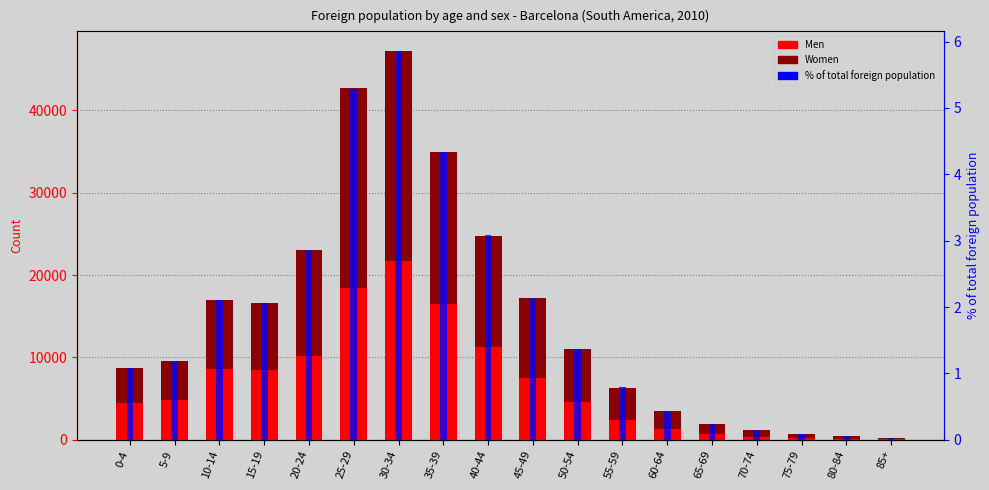

Are the bars grouped side by side (vs. stacked)?

Yes